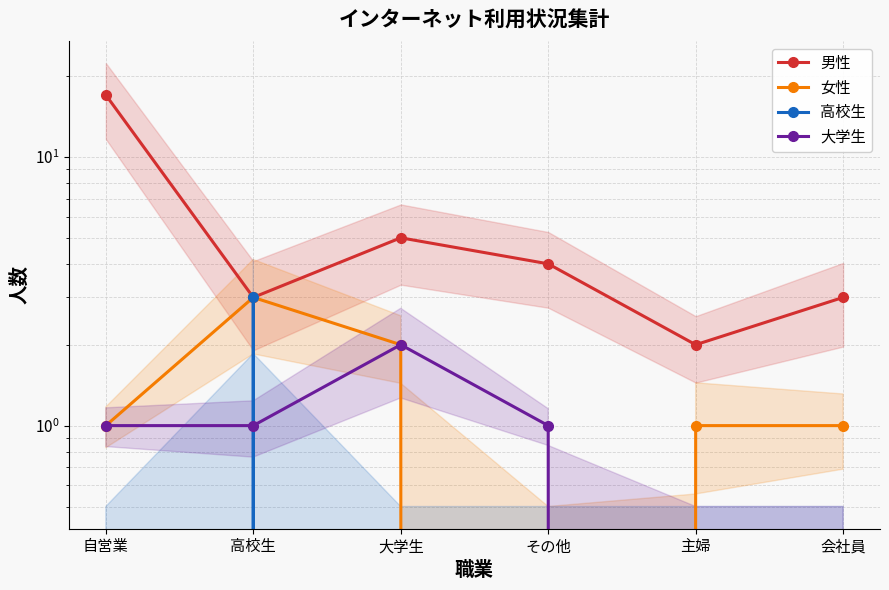

What is the label of the 6th point from the right?

自営業